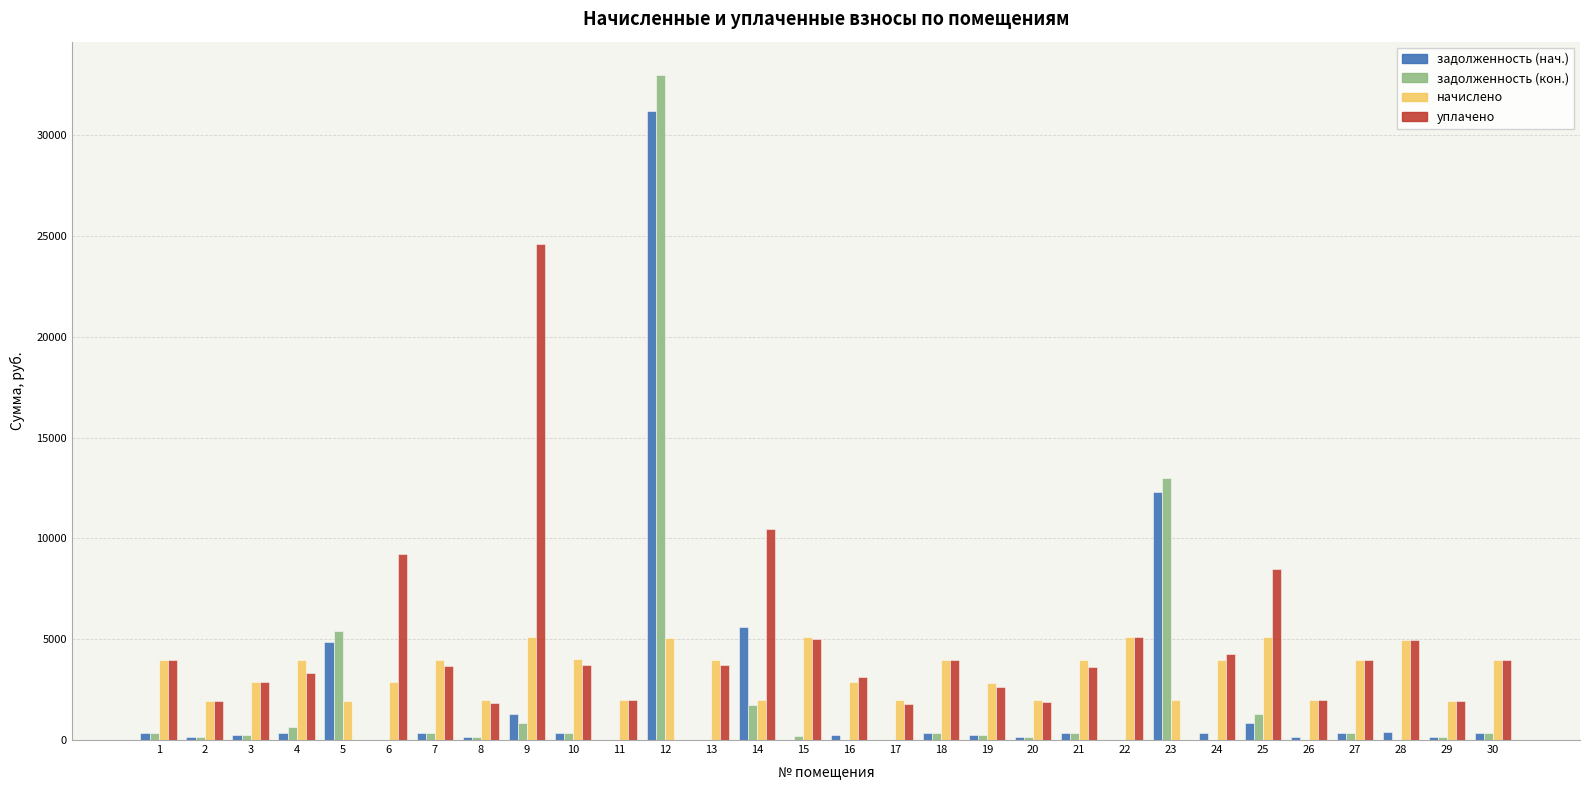

True or false: задолженность (нач.) has a value of 329.1 at 21.

True